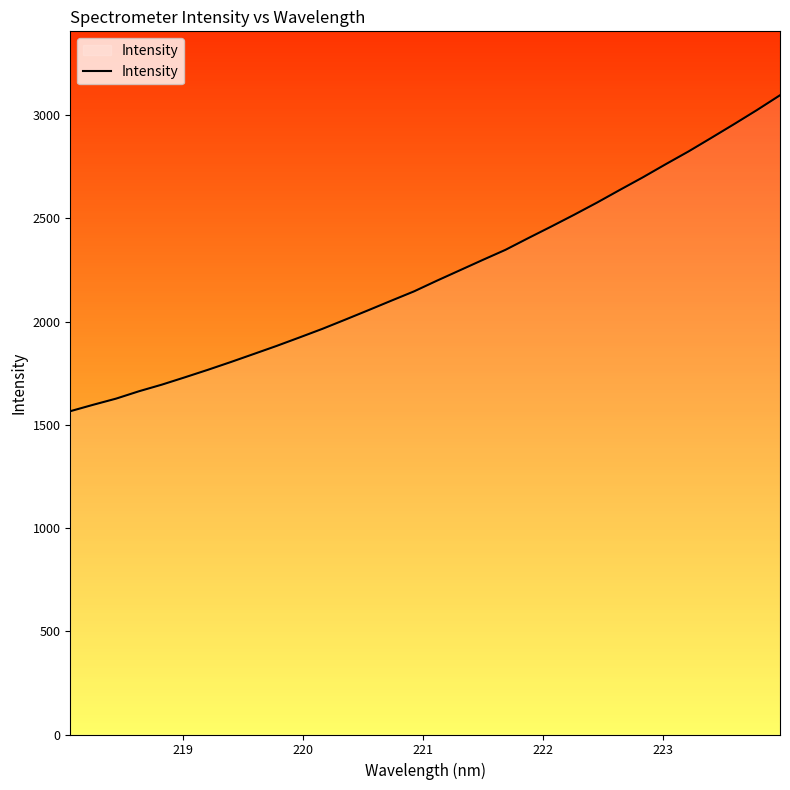

What is the maximum value for Intensity?

3096.3